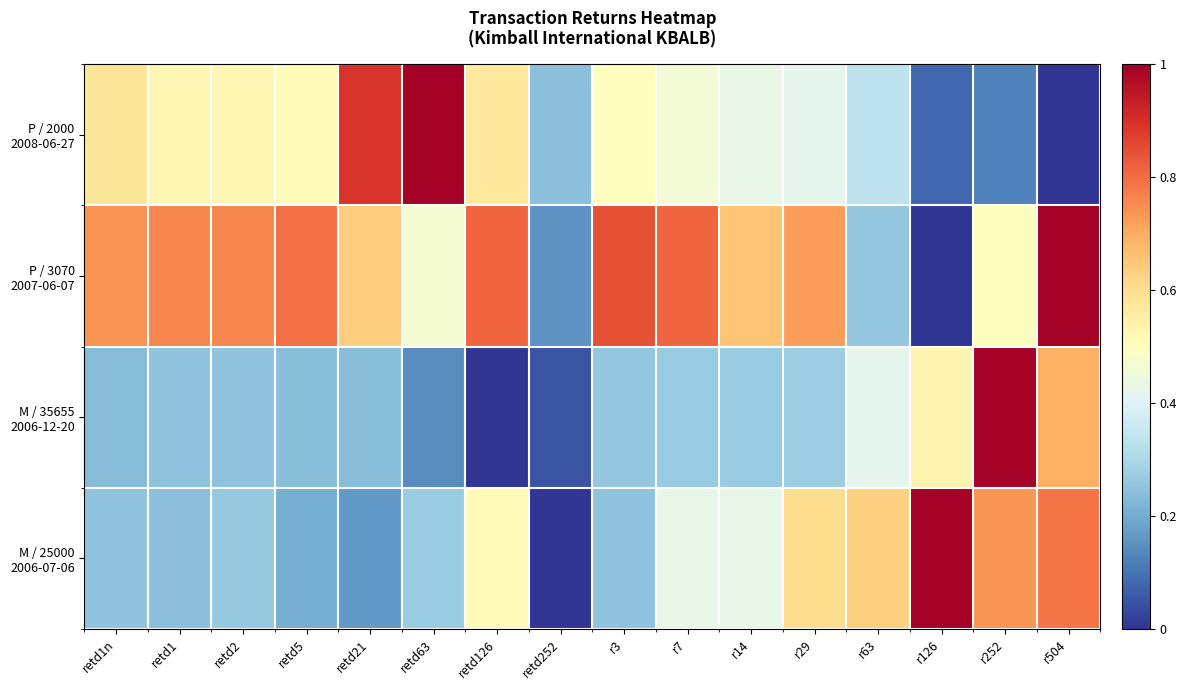

What is the spread (max minus min) of values at r7?

0.5